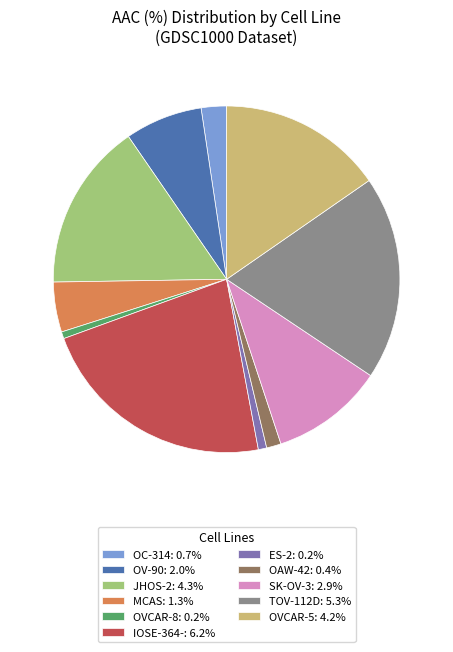

How many slices are in this pie chart?

11